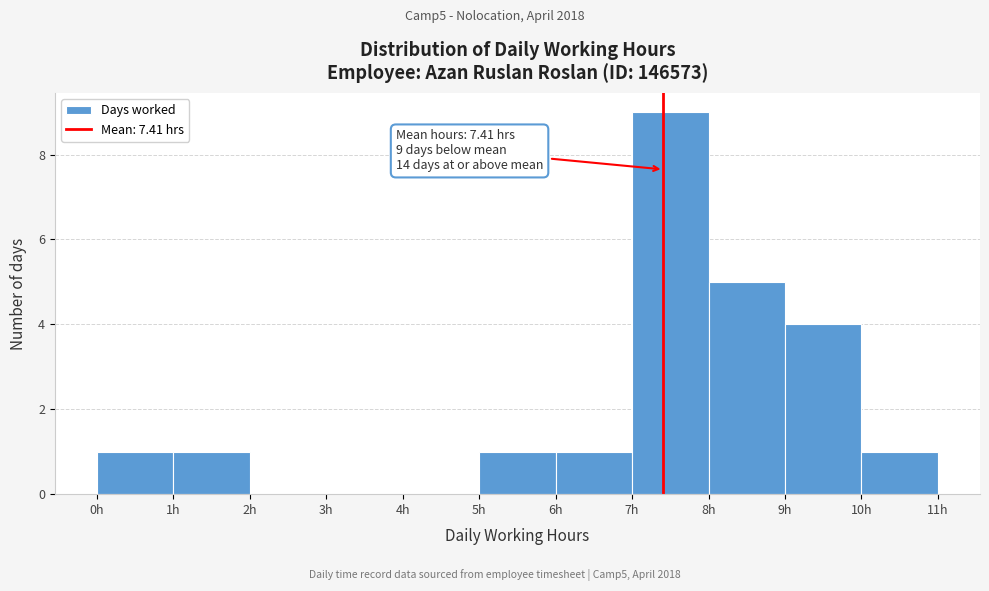

Which range on the x-axis has the tallest bar?

7 to 8